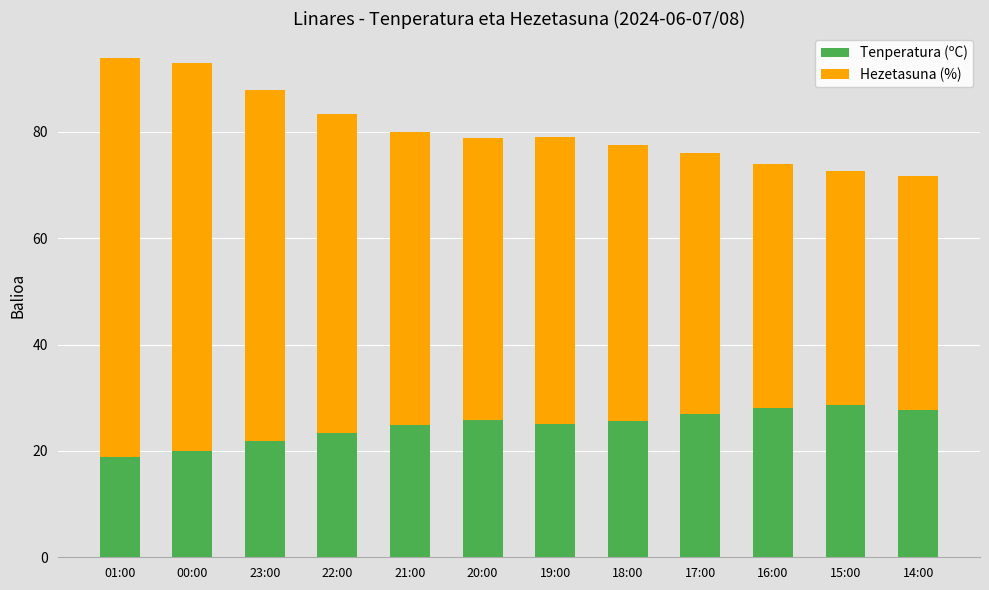

Read the Tenperatura (ºC) value at 14:00.

27.7